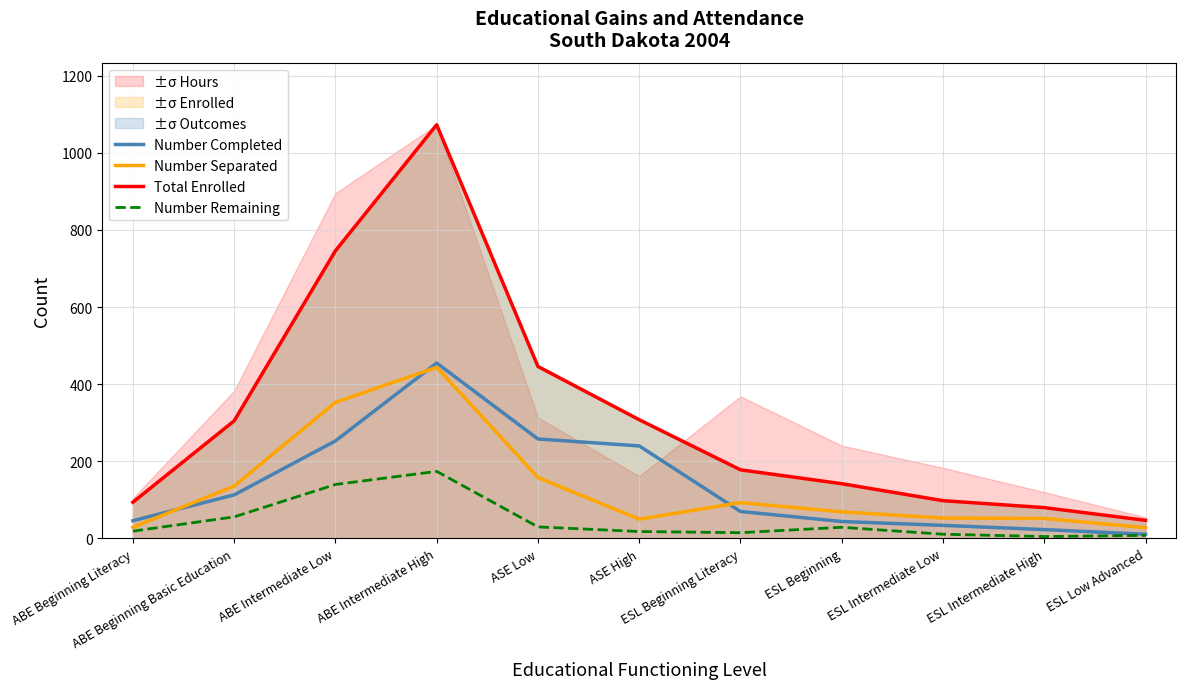

True or false: Number Remaining has a value of 174 at ABE Intermediate High.

True